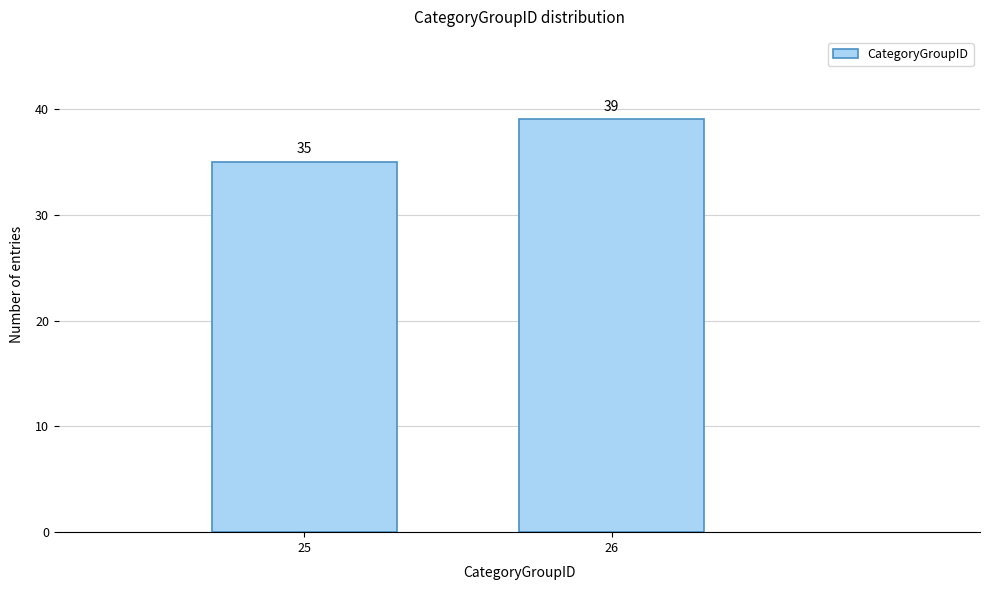

Reading left to right, extract all data points from this chart.

25=35	26=39